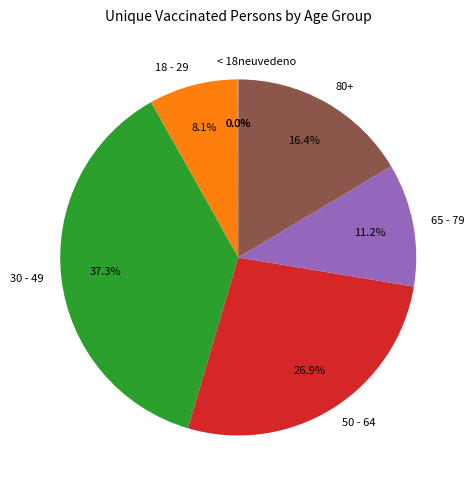

Is there a majority slice in this chart?

No